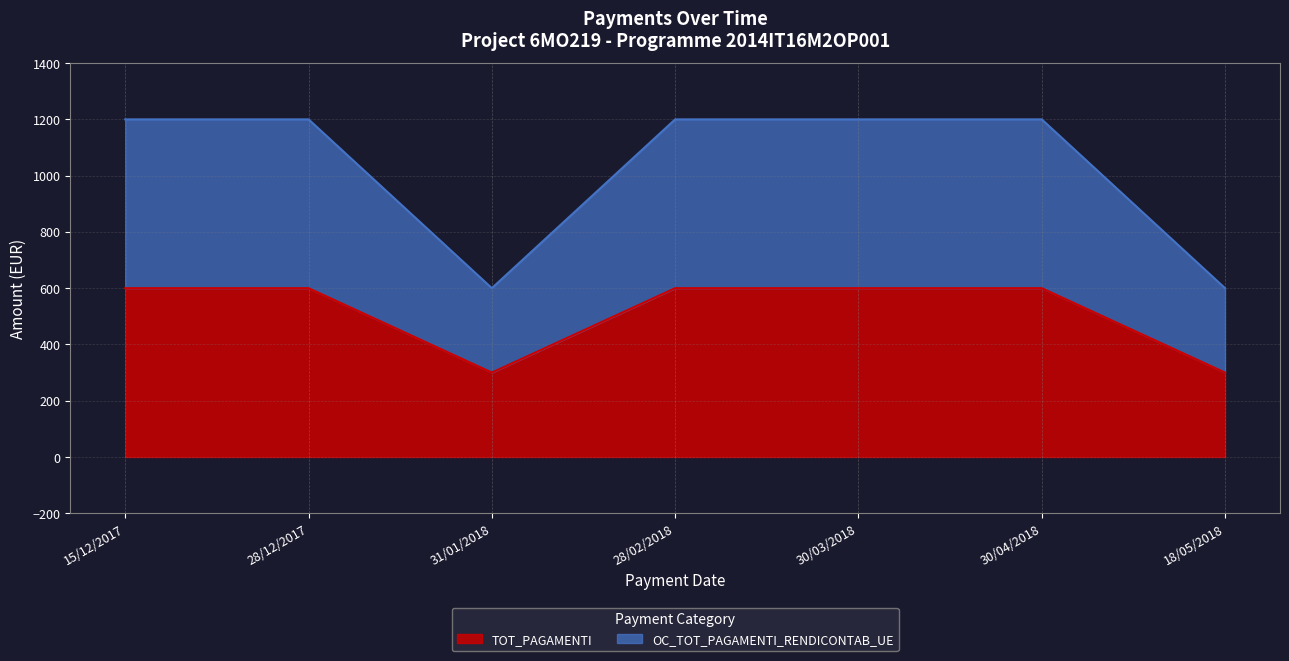

Reading right to left, extract all data points from this chart.

TOT_PAGAMENTI: 300	600	600	600	300	600	600
OC_TOT_PAGAMENTI_RENDICONTAB_UE: 600	1200	1200	1200	600	1200	1200